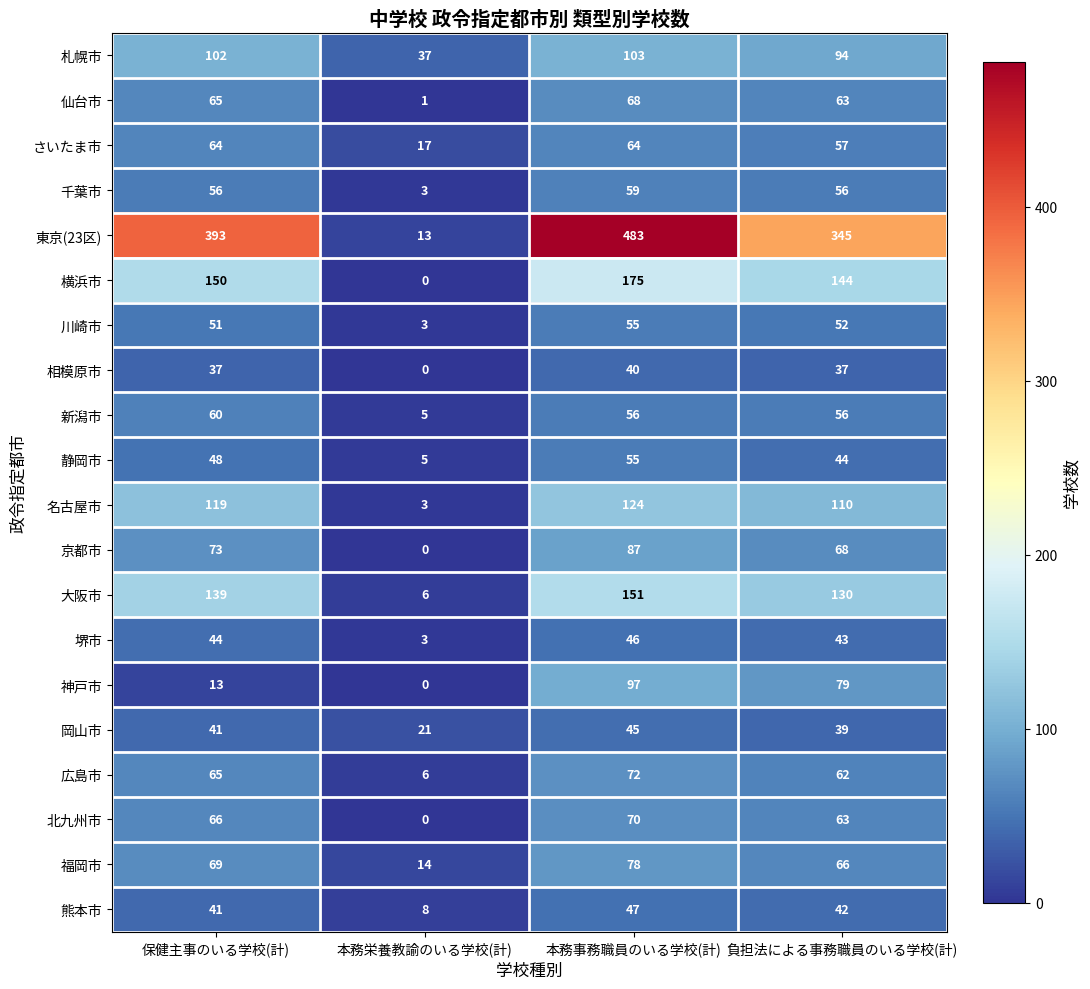

Which series has the widest spread of values?

東京(23区)